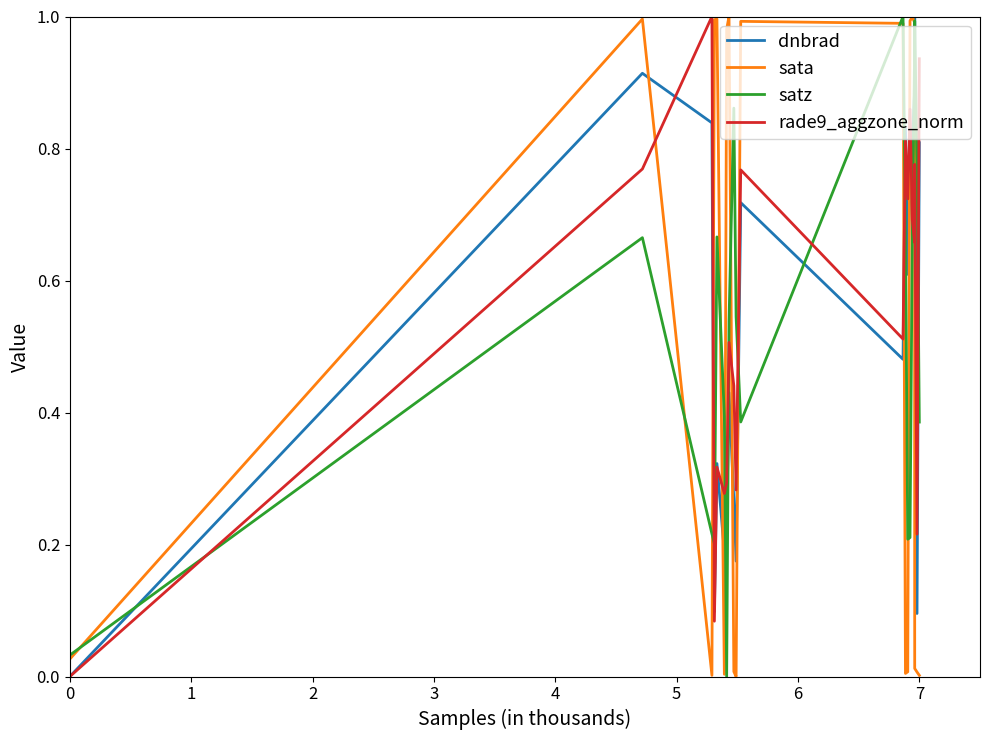

How many times do sata and dnbrad cross each other?

9